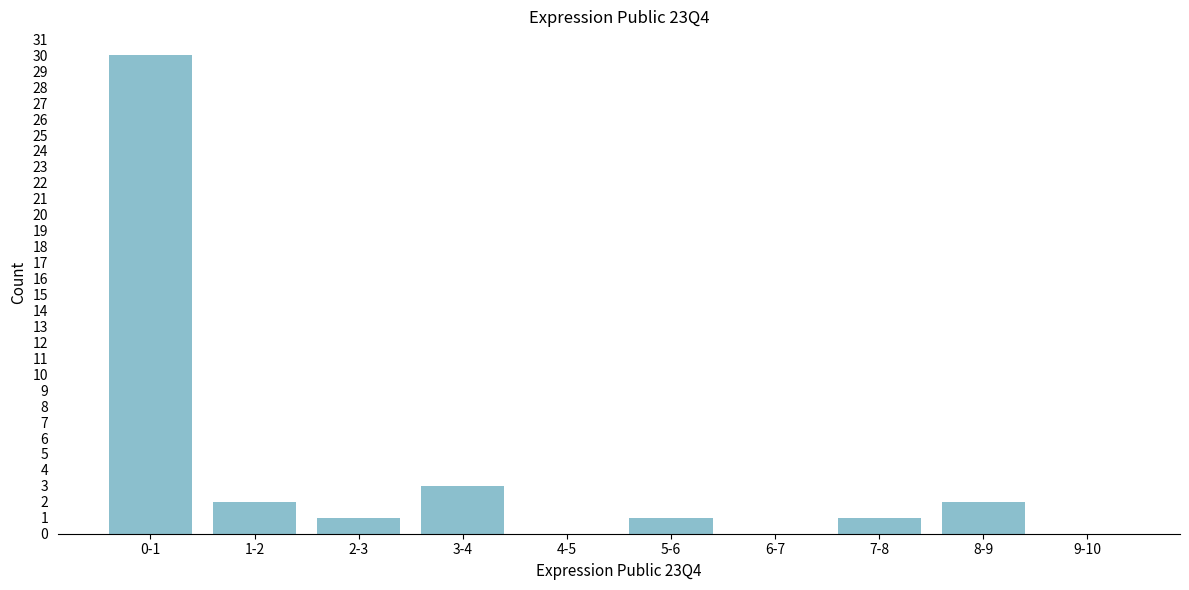

Reading right to left, list all the values displayed in this chart.

9-10=0	8-9=2	7-8=1	6-7=0	5-6=1	4-5=0	3-4=3	2-3=1	1-2=2	0-1=30